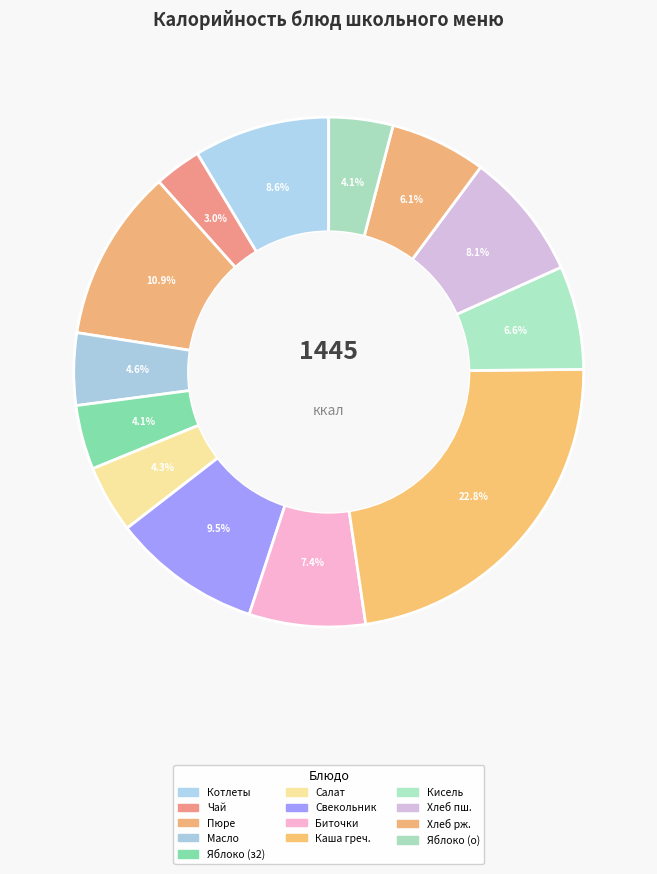

To the nearest percent, what is the difference between the largest and smallest slice percentages?

20%